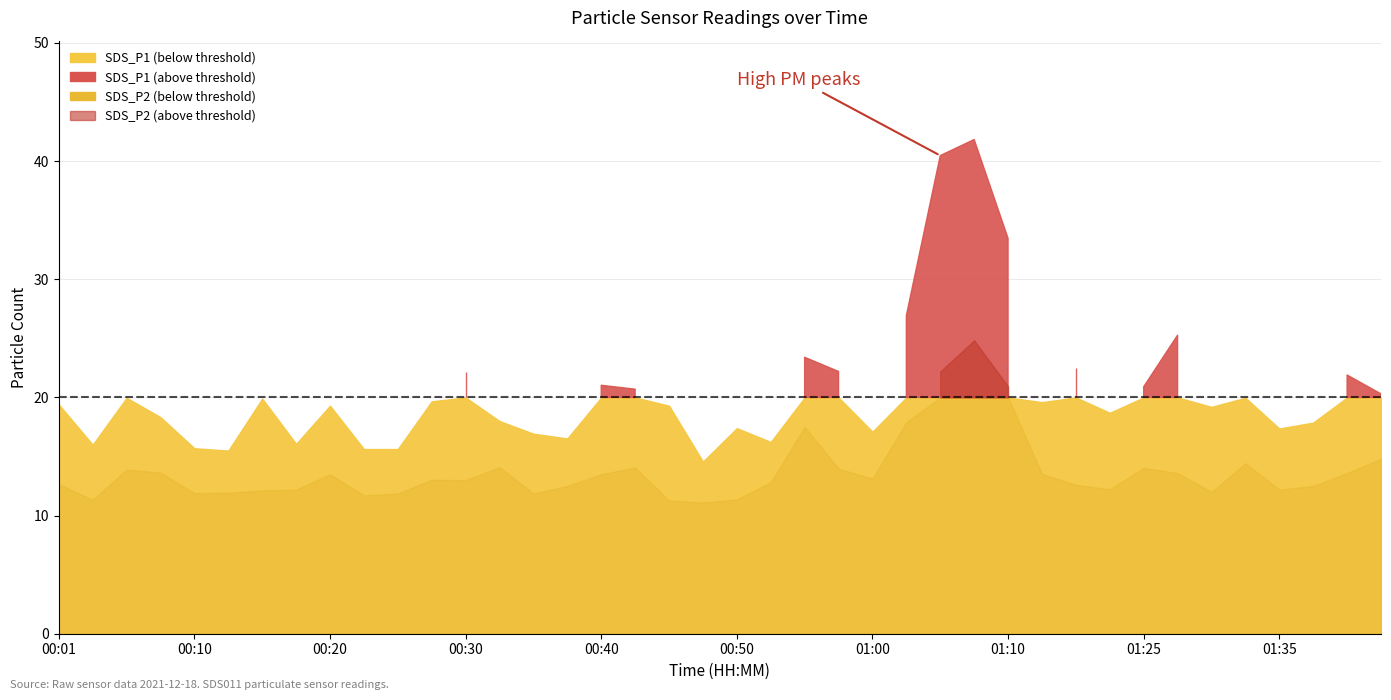

True or false: SDS_P1 has more than 1 points higher than both neighbors.

True